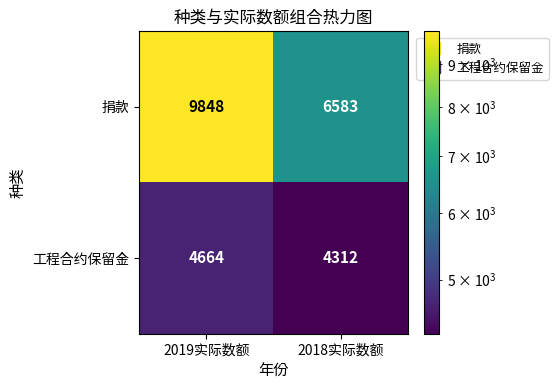

What is the minimum value for 捐款?

6583